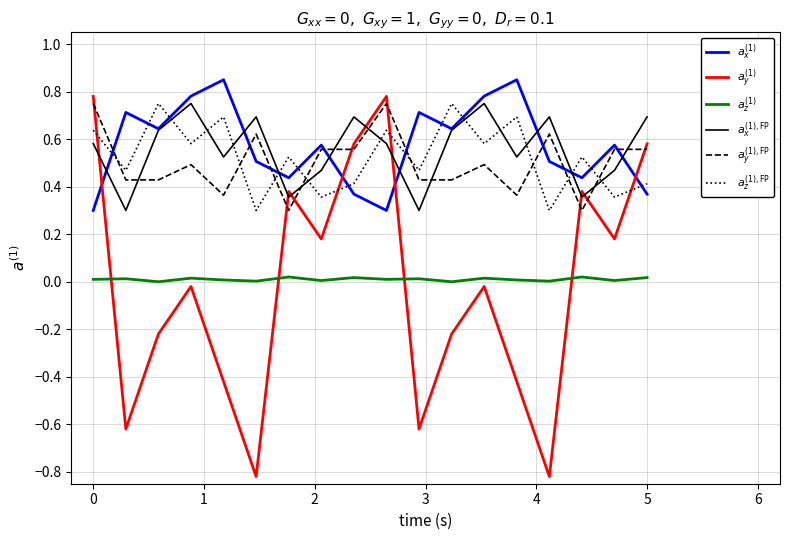

Does the chart display data point markers on the line(s)?

No